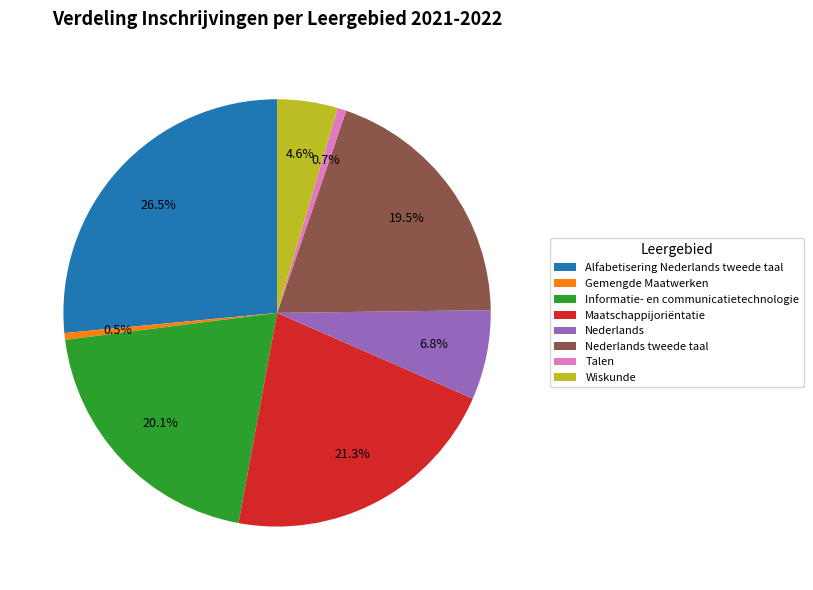

Which category has the biggest portion of the pie?

Alfabetisering Nederlands tweede taal